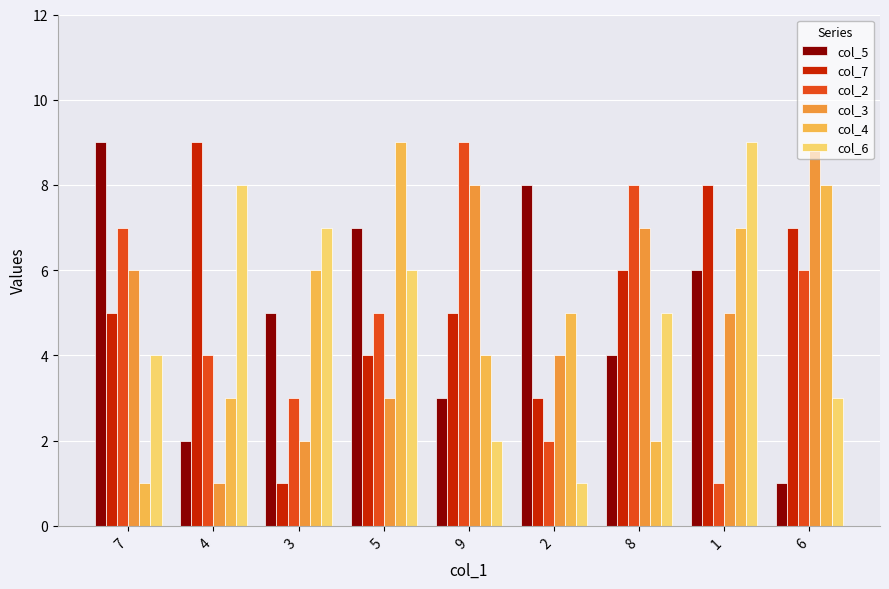

What is the value of the col_5 bar at the 7th from the left?

4